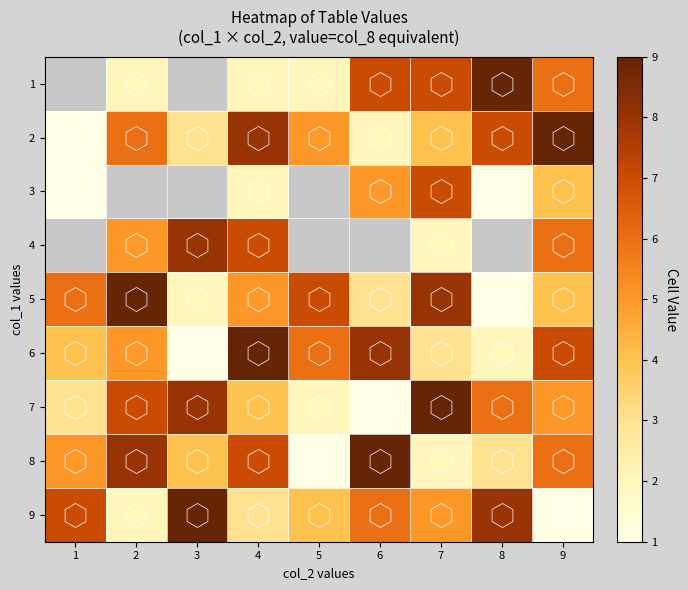

Between 2 and 4, which is larger?

2